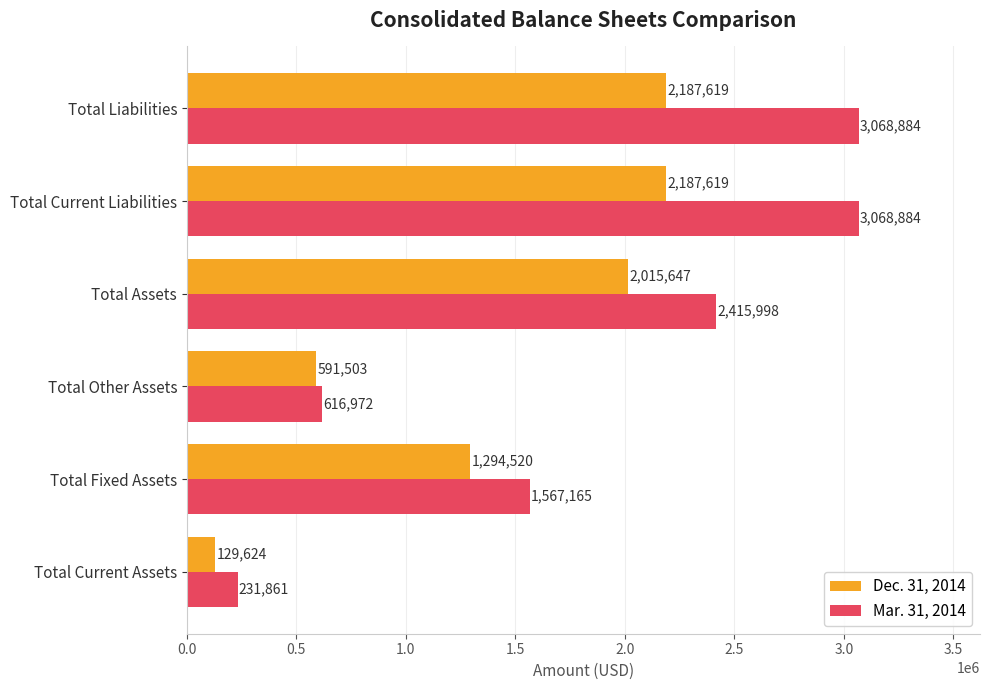

Which category has the lowest value across all series?

Total Current Assets